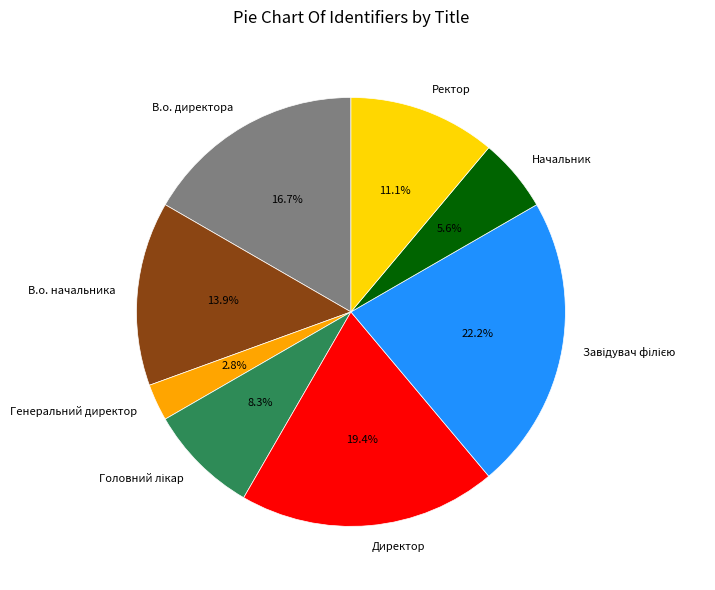

What percentage is NOT represented by В.о. директора?

83.3%